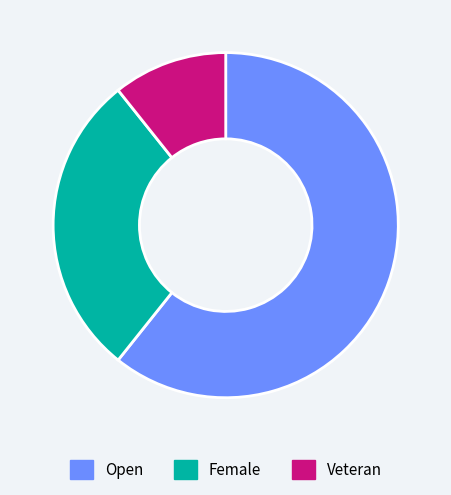

What is the smallest slice in the pie chart?

Veteran